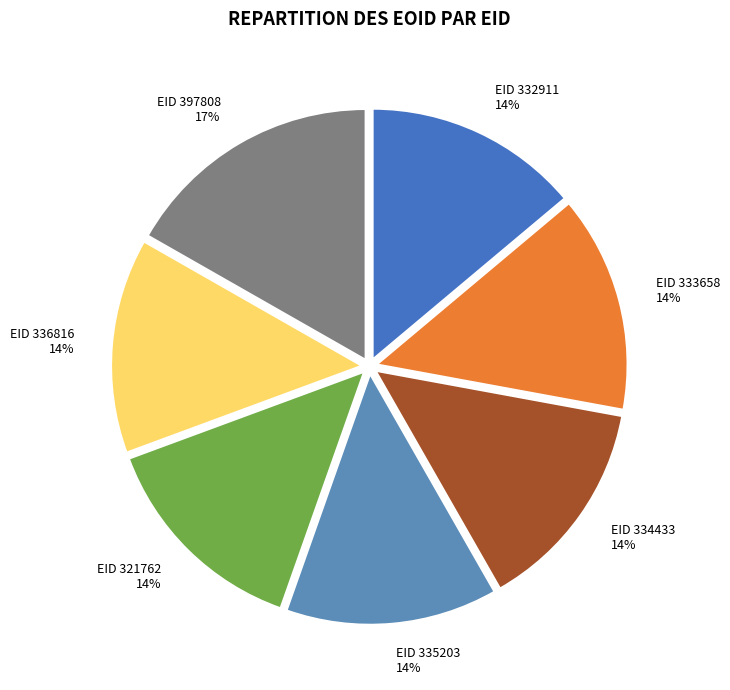

How many segments does this pie chart have?

7